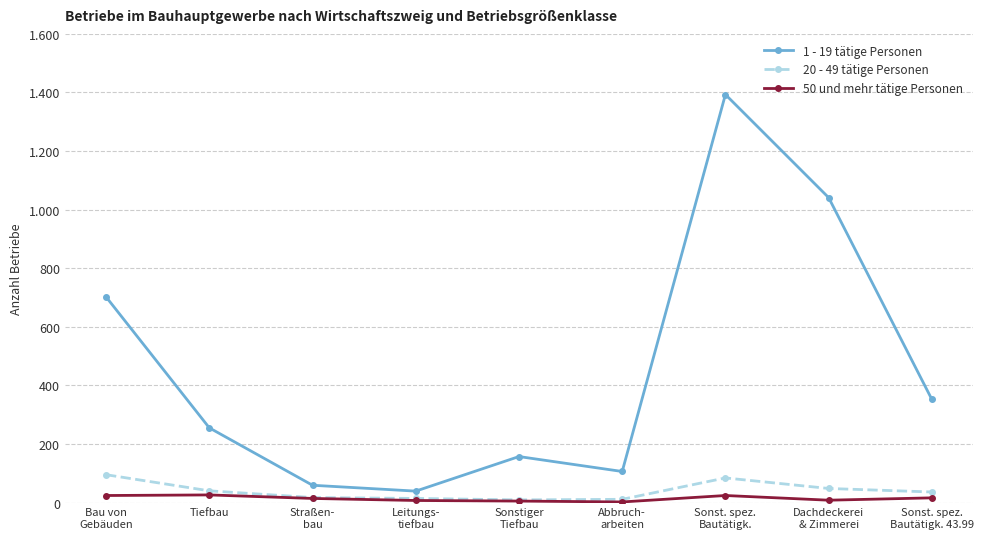

The value of 1 - 19 tätige Personen at Sonstiger
Tiefbau is 157. True or false?

True